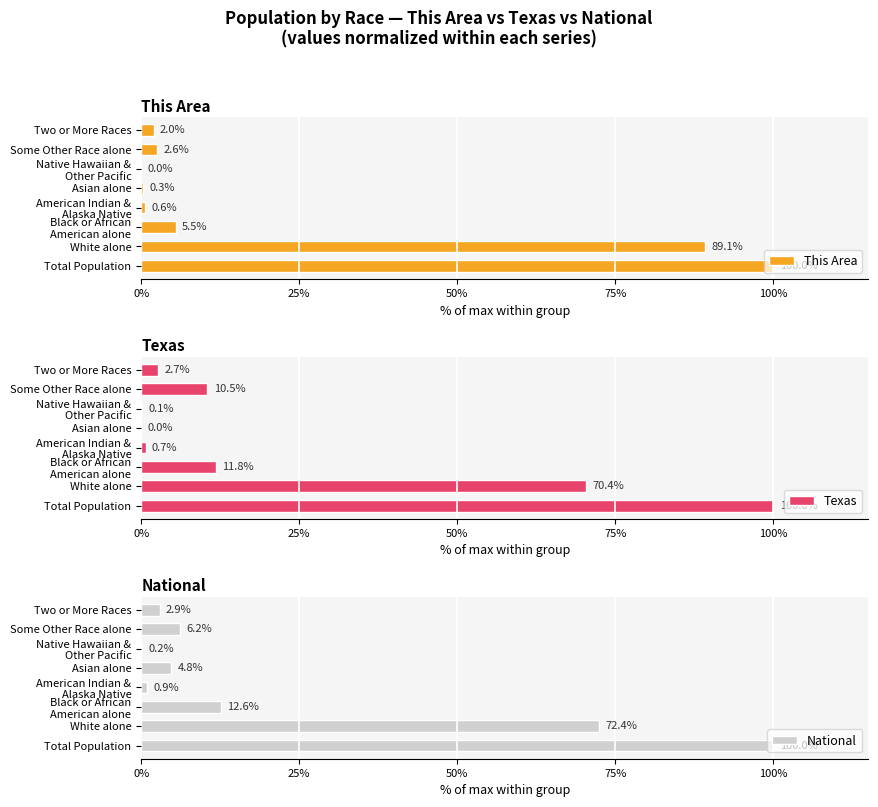

What are all the series names shown in the legend?

This Area, Texas, National